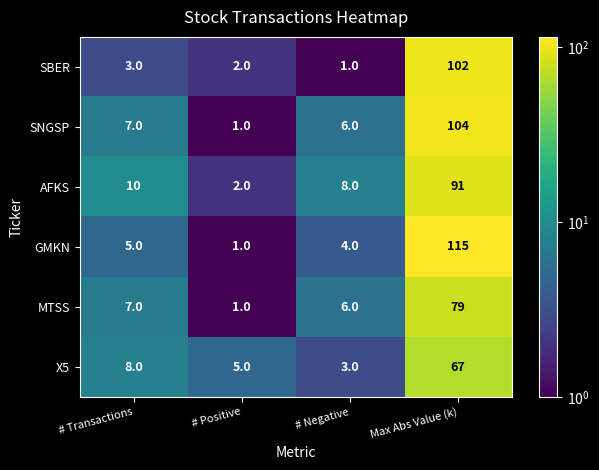

Which series has the largest total across all categories?

GMKN